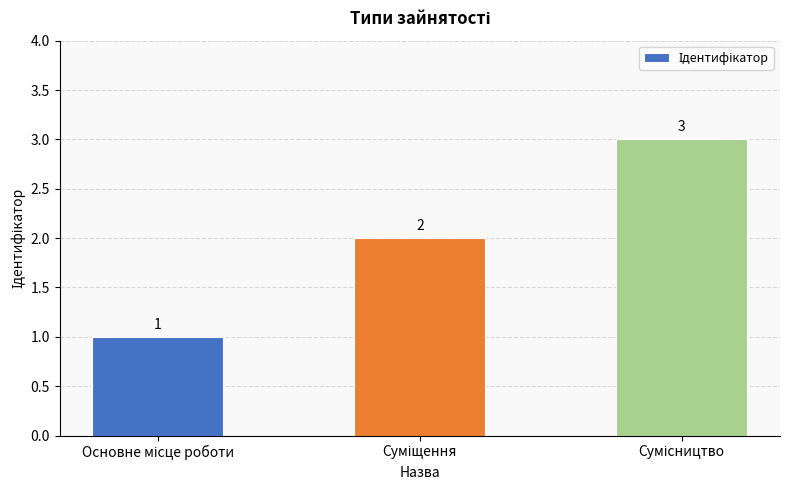

What is the sum of all values?

6